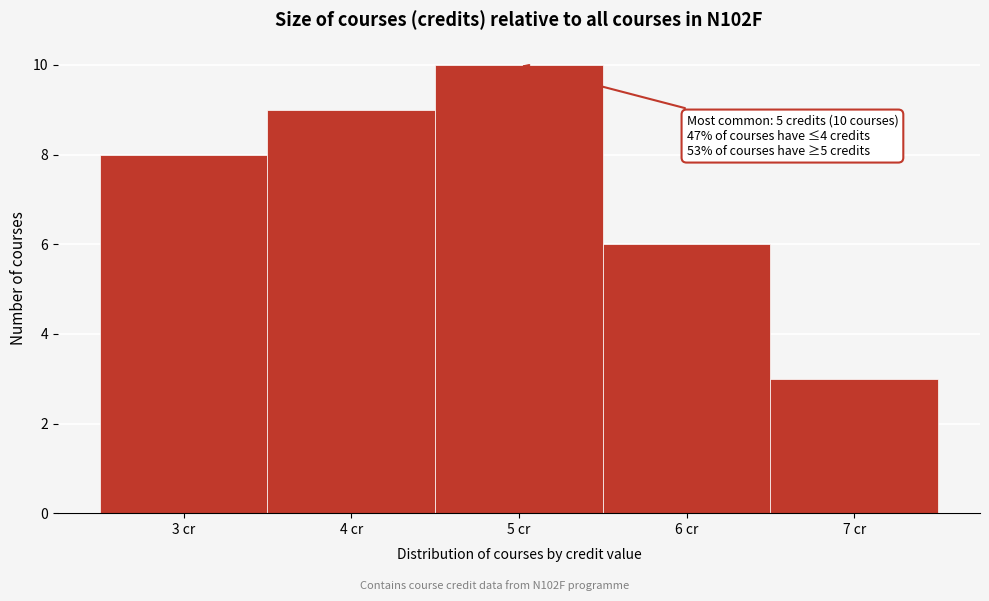

Which range on the x-axis has the tallest bar?

4.5 to 5.5